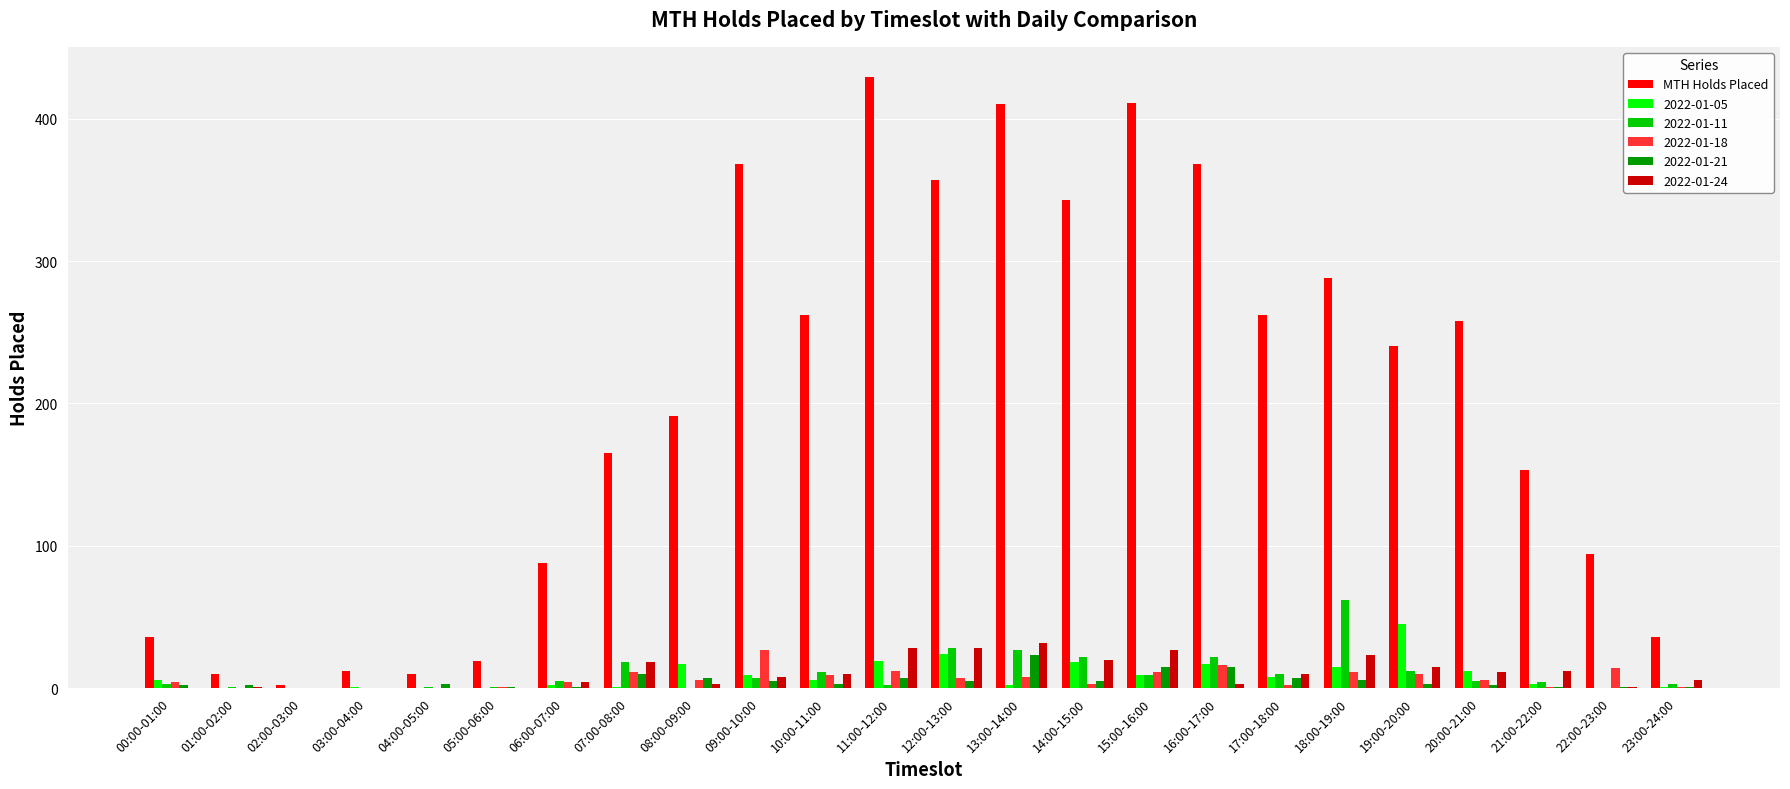

The 2022-01-21 series shows 1 at 23:00-24:00. True or false?

True